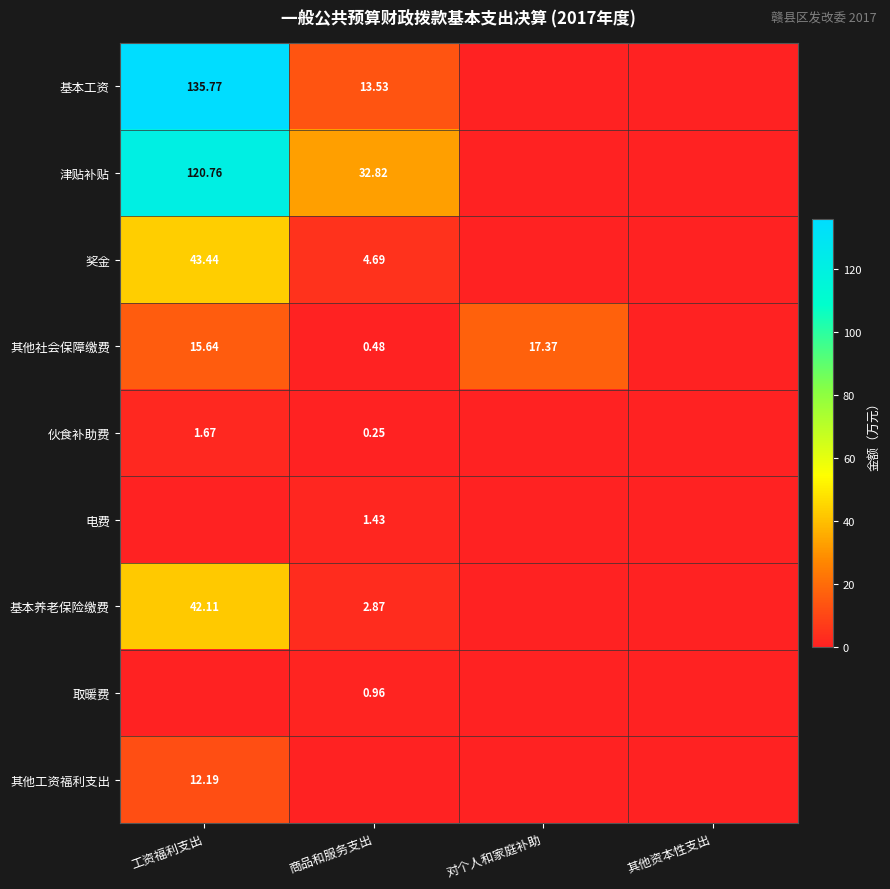

What is the spread (max minus min) of values at 工资福利支出?

135.8